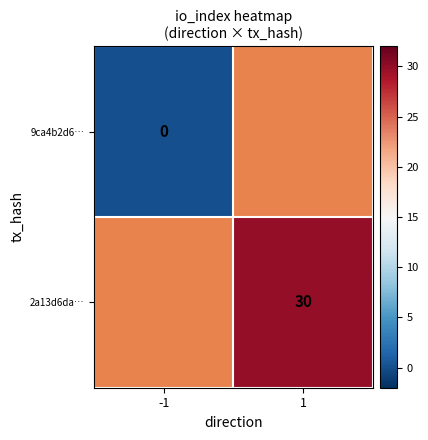

Between -1 and 1, which is larger?

1